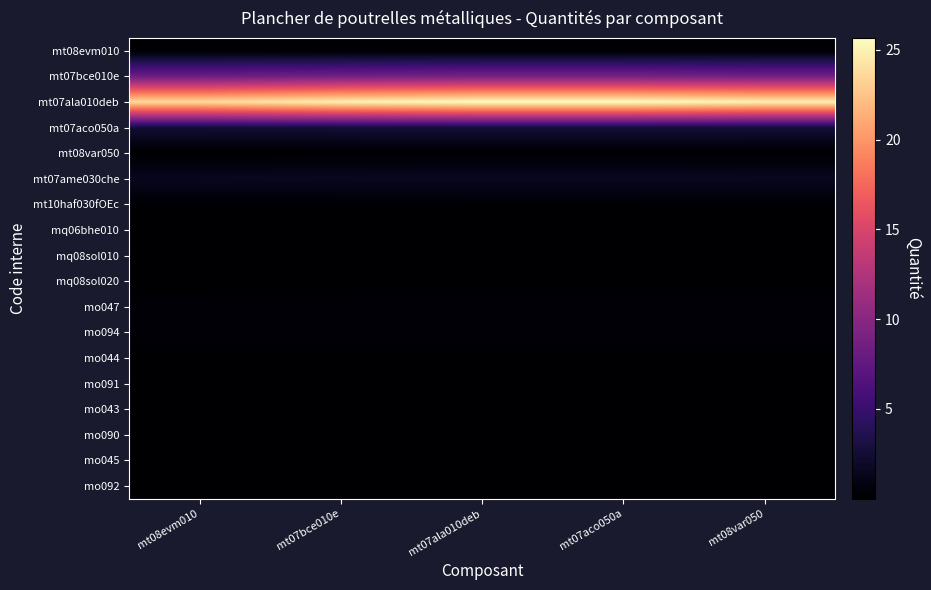

Which series has the largest total across all categories?

mt07ala010deb